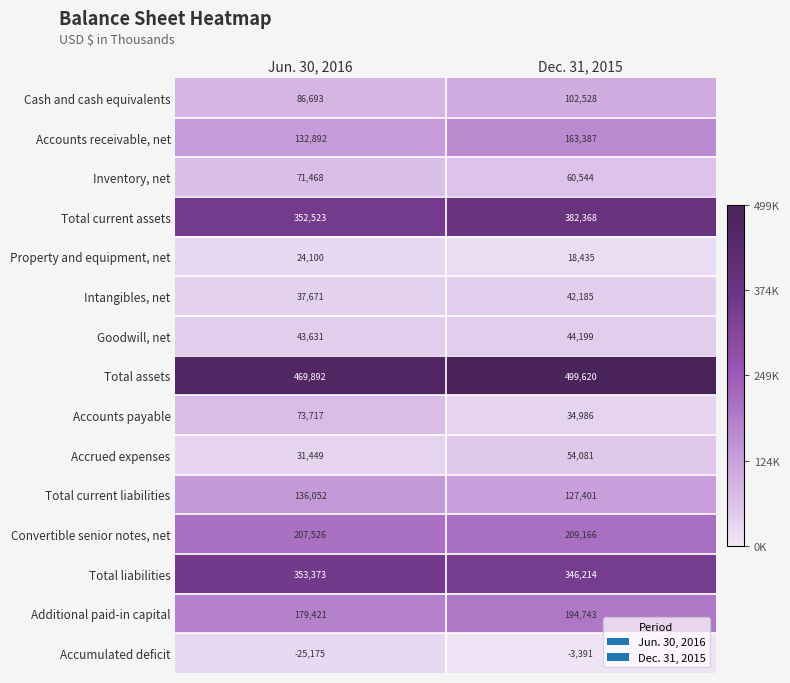

Which category has the lowest value in the Additional paid-in capital series?

Jun. 30, 2016